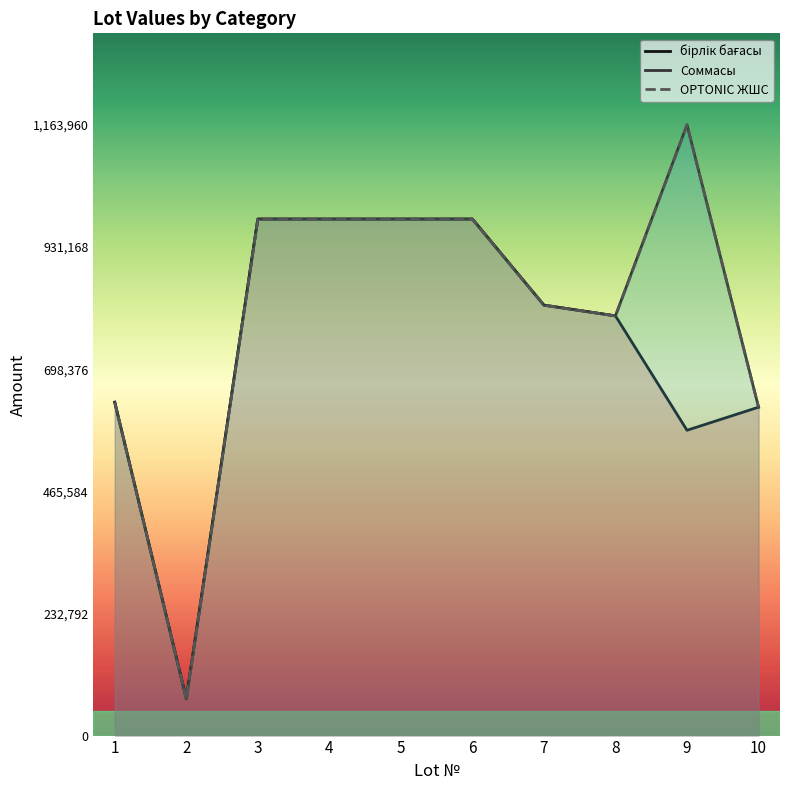

What is the value of the Соммасы point at the 7th from the left?

820420